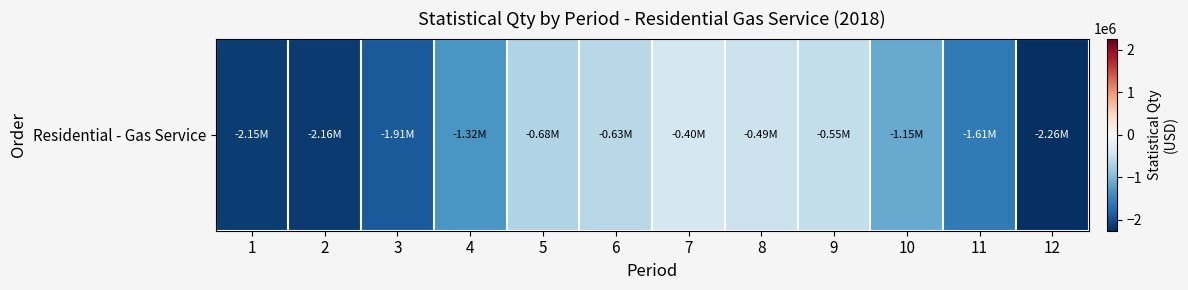

What is the sum of all values?

-15312447.4